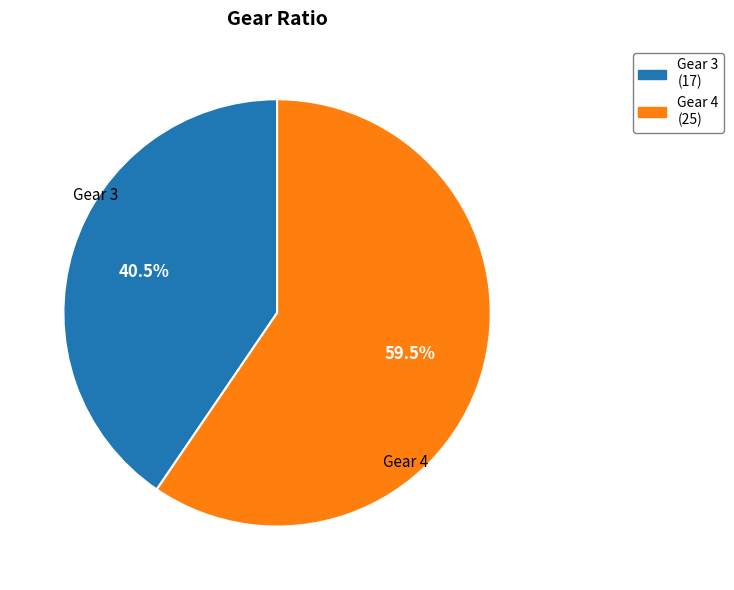

Which slice is the smallest?

Gear 3